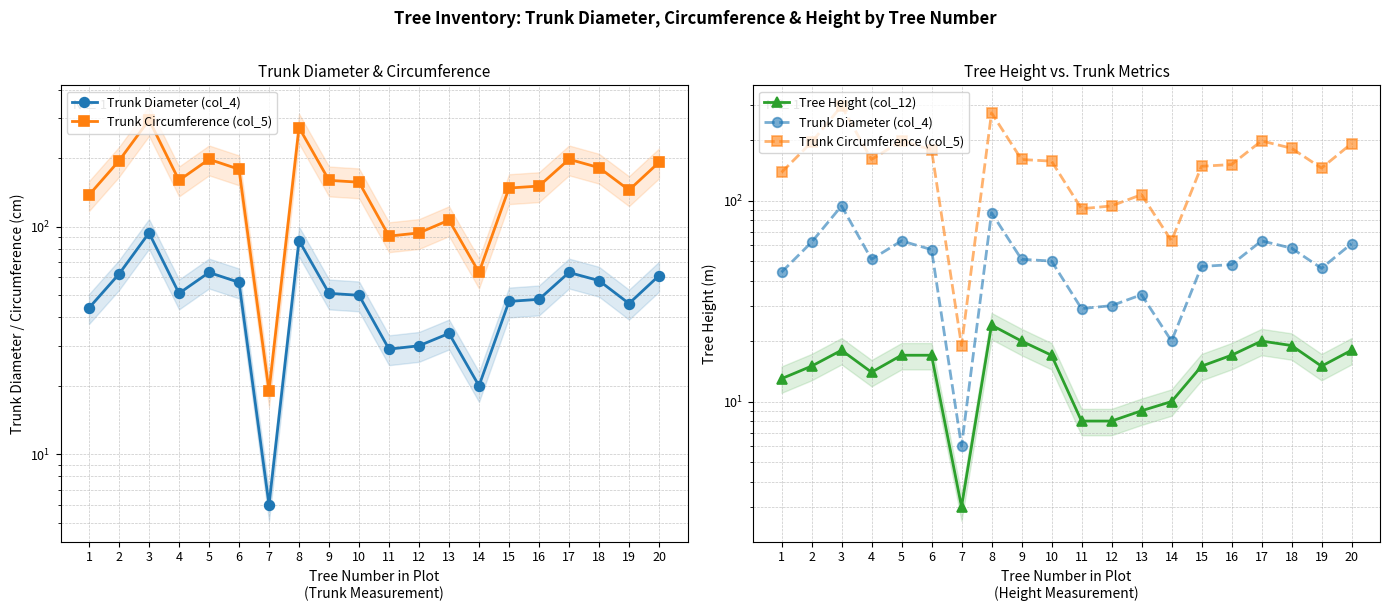

How many lines are shown in the chart?

3